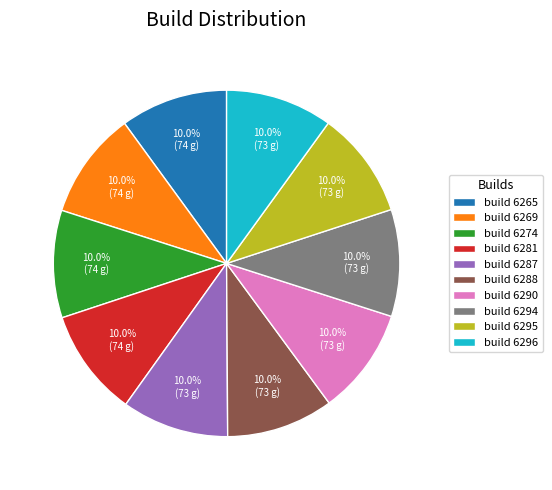

Is the sum of build 6294 and build 6287 greater than half?

No